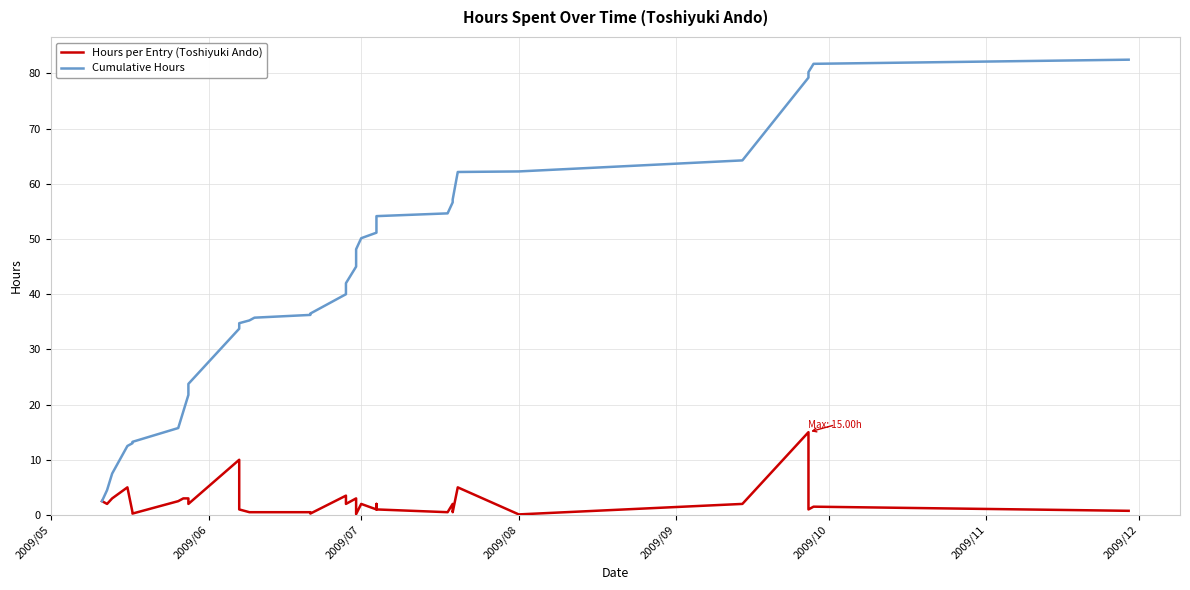

How many values in the Hours per Entry (Toshiyuki Ando) series exceed 2?

12